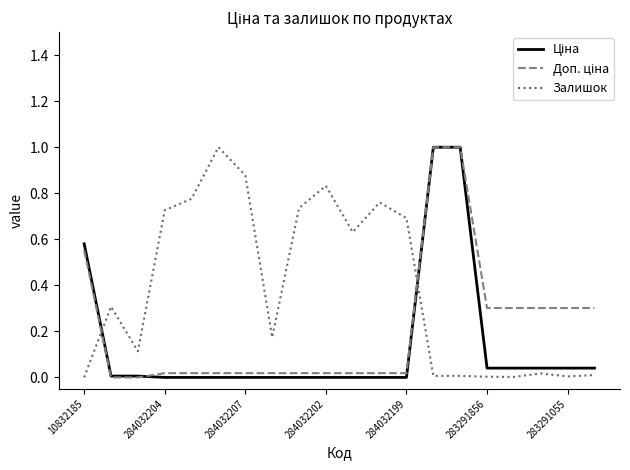

What is the maximum value shown in the chart?

1.0